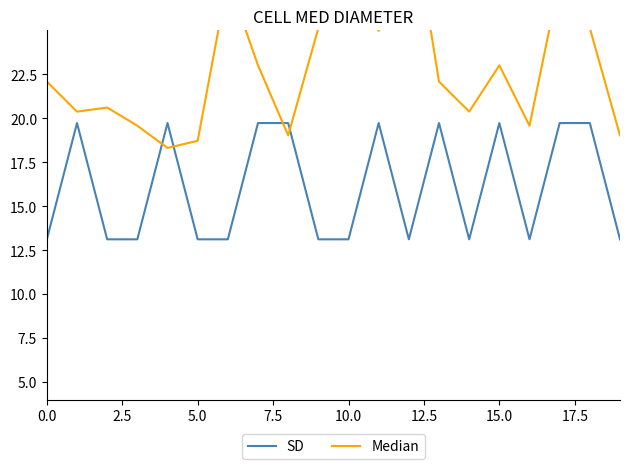

True or false: Median has more than 2 interior local peaks.

True